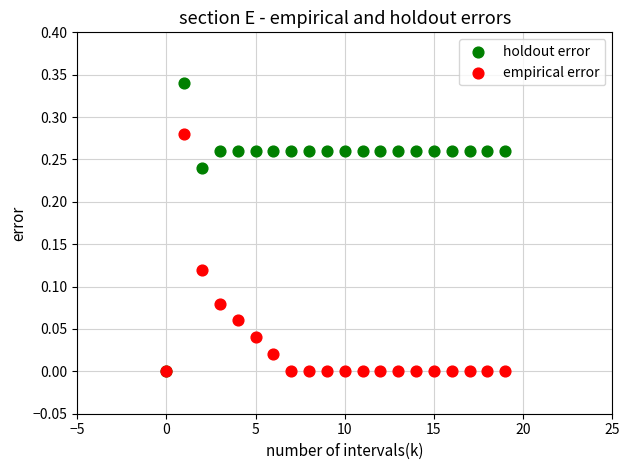

Which series reaches the maximum Y coordinate?

holdout error